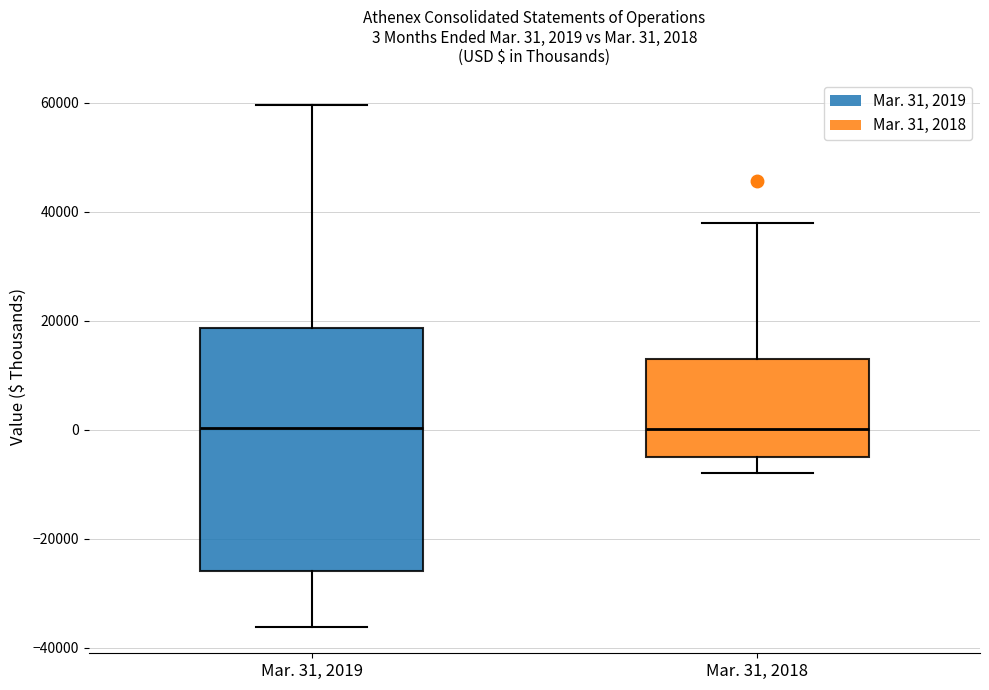

Comparing the boxes themselves (not the whiskers), which one is the tallest?

Mar. 31, 2019